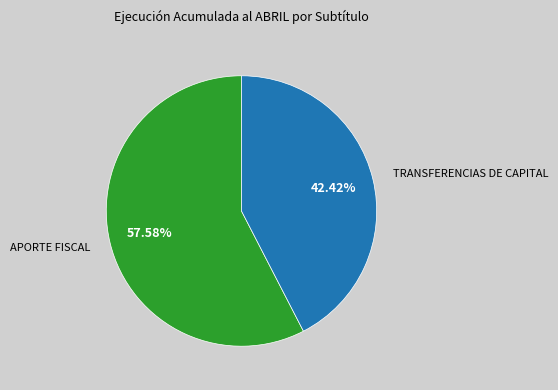

Does any single category account for the majority?

Yes